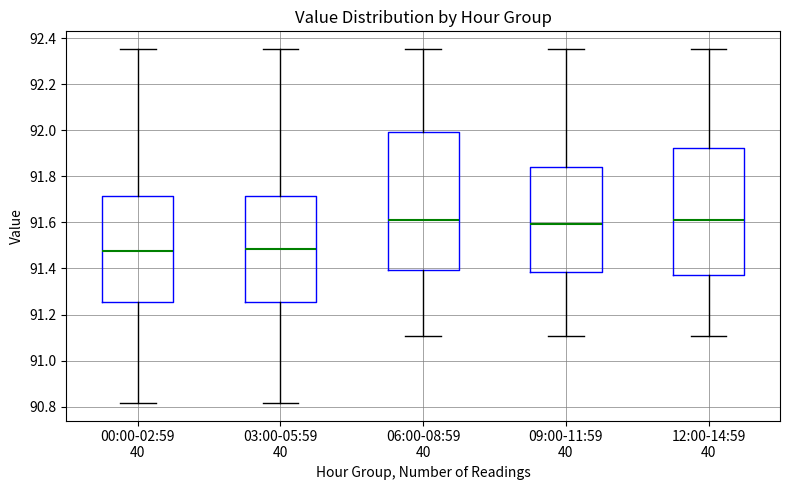

Reading left to right, read every box against the y-axis: the position of its median line, the range the box covers, and the ends of its whiskers. The values are not printed on the chart, so give them approximately, as read against the axis.

00:00-02:59 40: median 91.48, box 91.26 to 91.72, whiskers 90.82 to 92.36
03:00-05:59 40: median 91.48, box 91.26 to 91.72, whiskers 90.82 to 92.36
06:00-08:59 40: median 91.60, box 91.40 to 92.00, whiskers 91.10 to 92.36
09:00-11:59 40: median 91.60, box 91.38 to 91.84, whiskers 91.10 to 92.36
12:00-14:59 40: median 91.60, box 91.38 to 91.92, whiskers 91.10 to 92.36